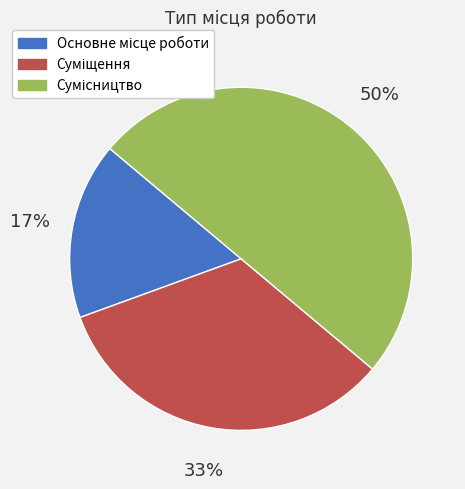

To the nearest percent, what is the average slice percentage?

33%